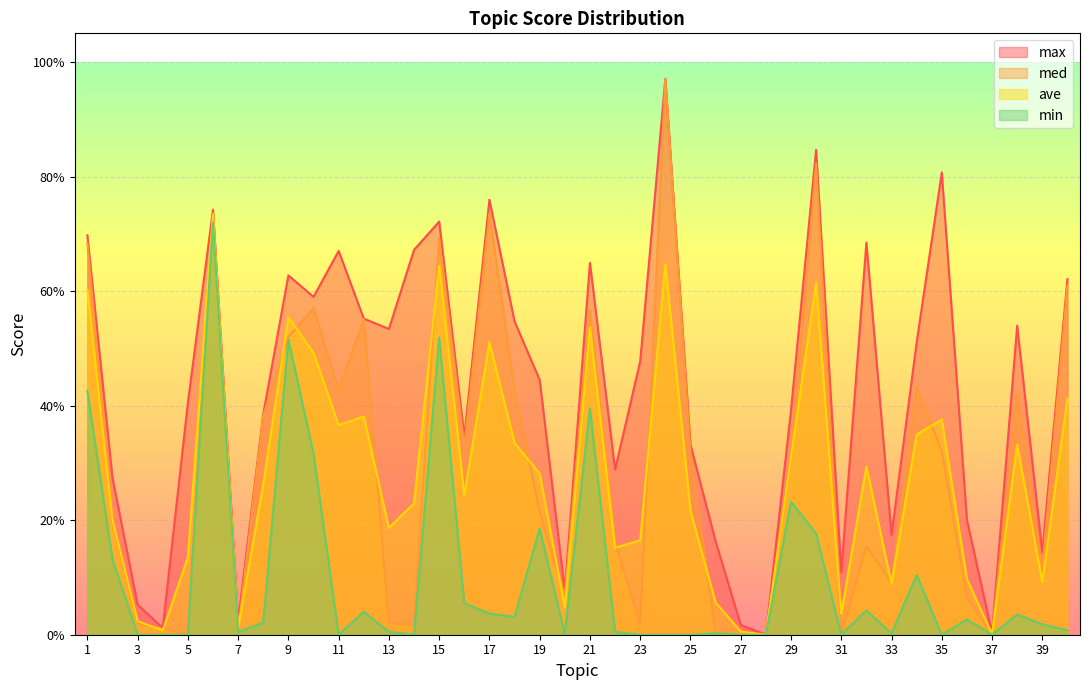

How many data points in med are above 0?

36